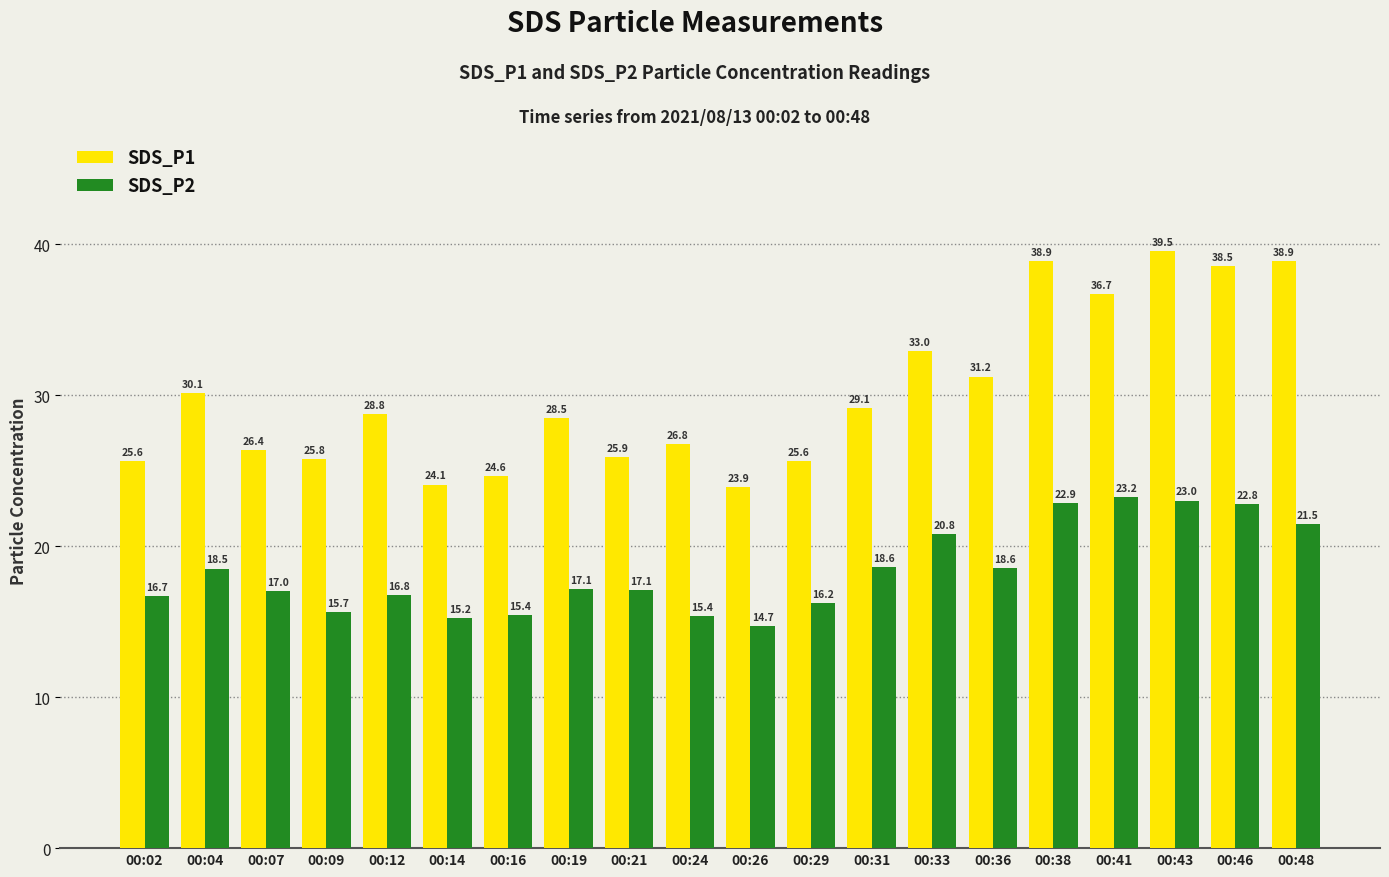

What is the difference between the SDS_P2 values at 00:04 and 00:19?

1.4